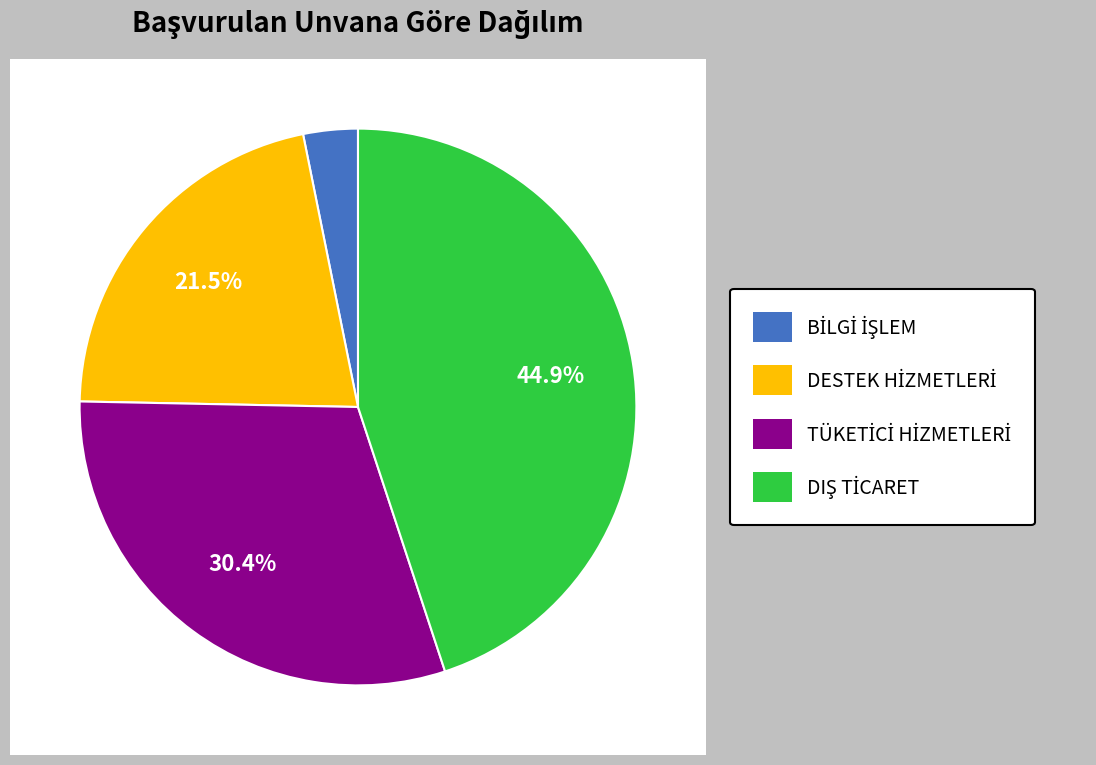

Approximately how many times larger is the value at TÜKETİCİ HİZMETLERİ GENEL MÜDÜRLÜĞÜ - ŞUBE MÜDÜRÜ compared to BİLGİ İŞLEM DAİRESİ BAŞKANLIĞI - ŞUBE MÜDÜRÜ?

9.6